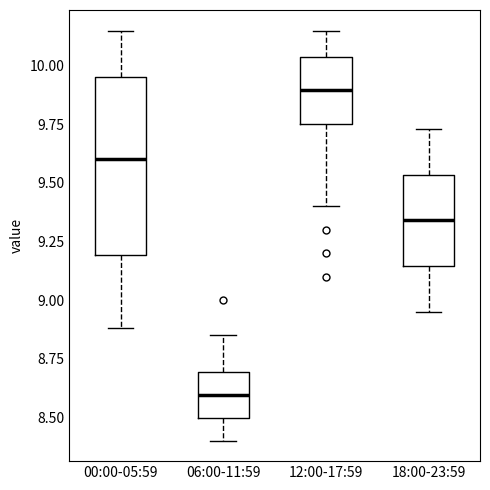

Which box's median line is the highest?

12:00-17:59